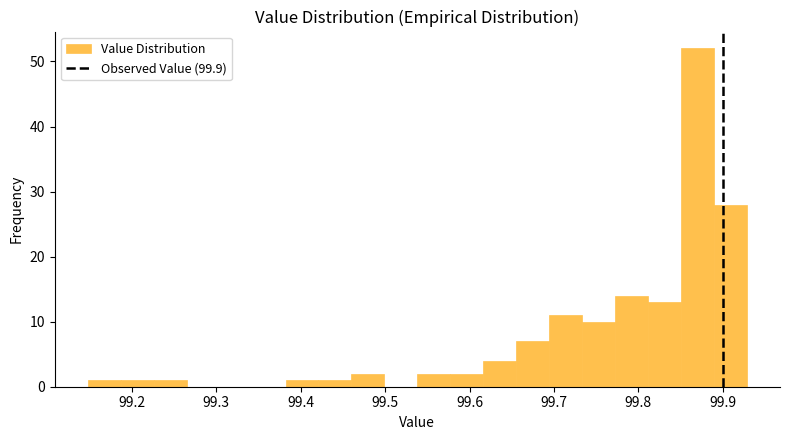

Read against the x-axis, roughly where is the centre of the tallest bar?

99.87